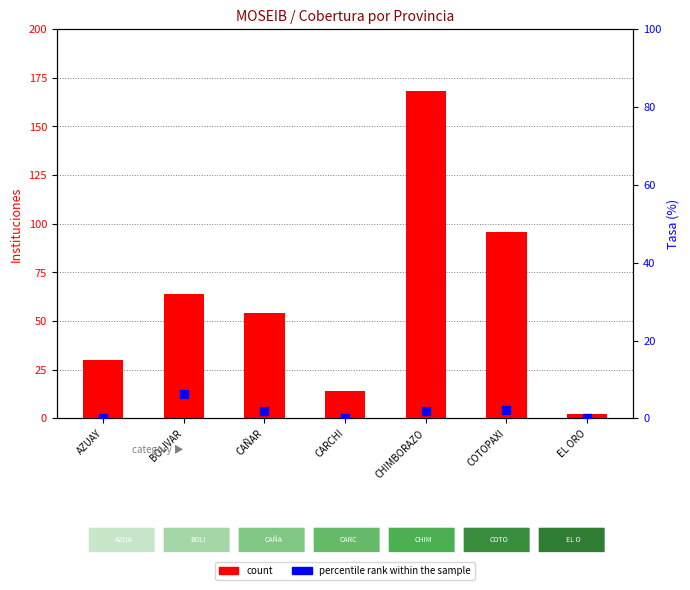

What are all the series names shown in the legend?

count, percentile rank within the sample